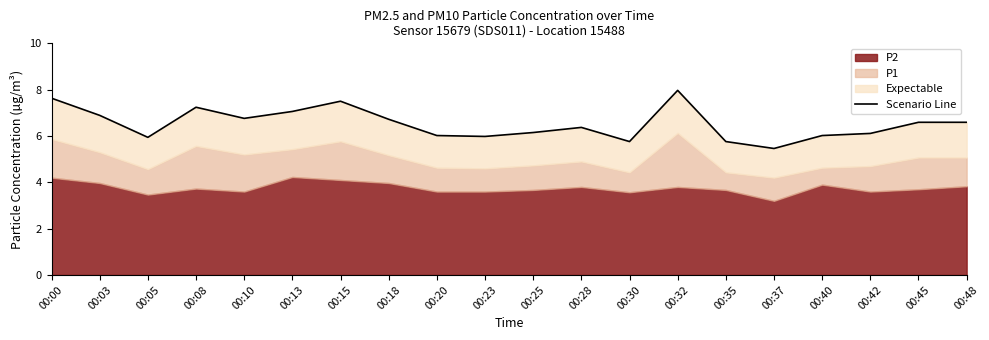

Read the value at 00:40.

6.0